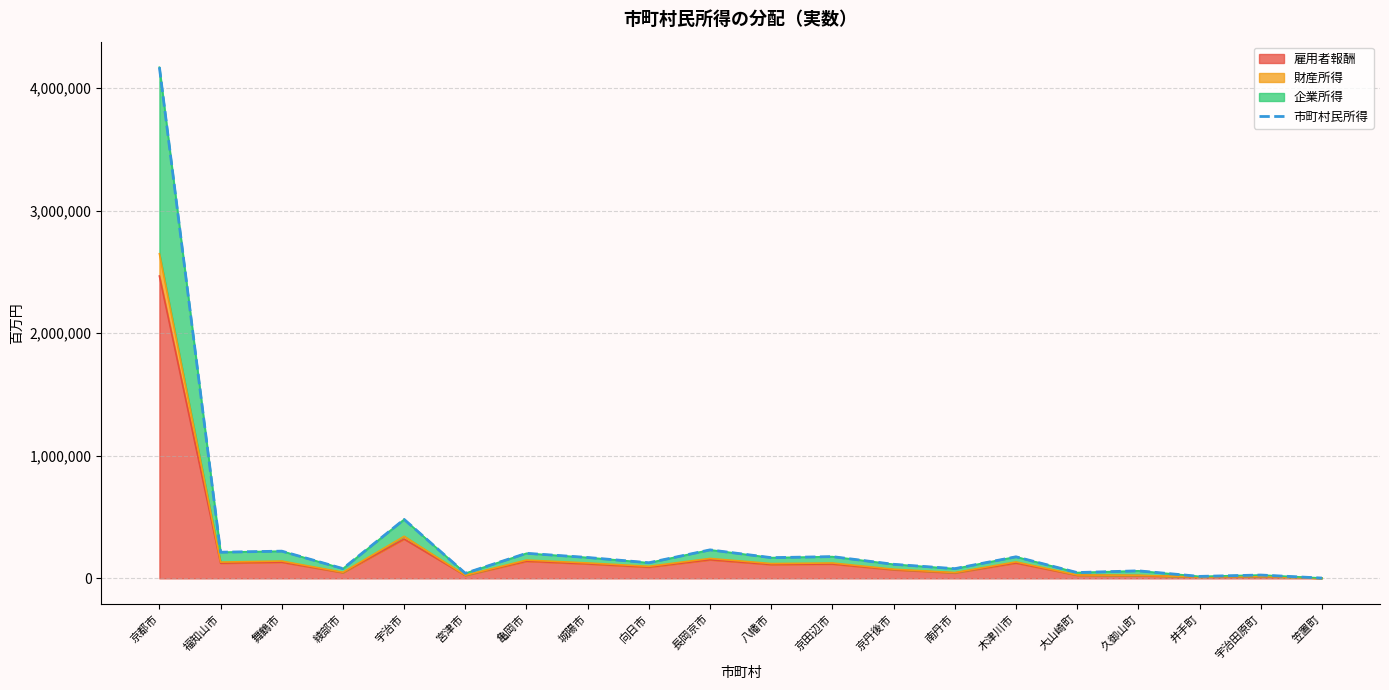

Is it true that the value at 京都市 is 4171243?

True